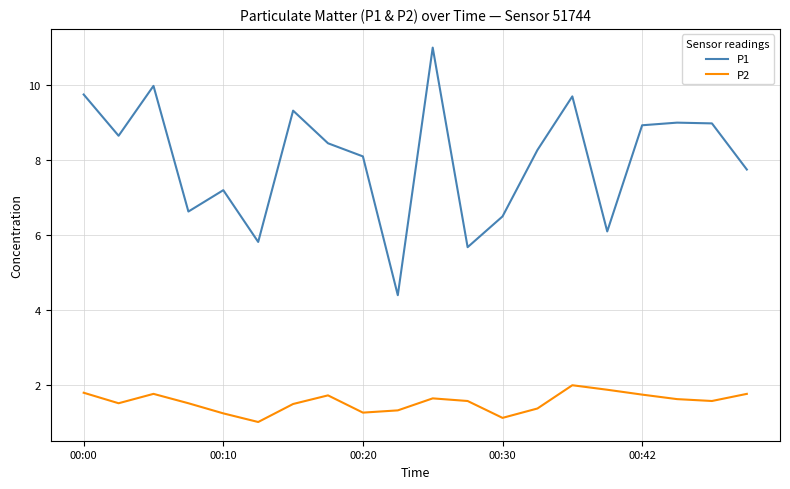

What is the highest value of the P2 series?

2.0